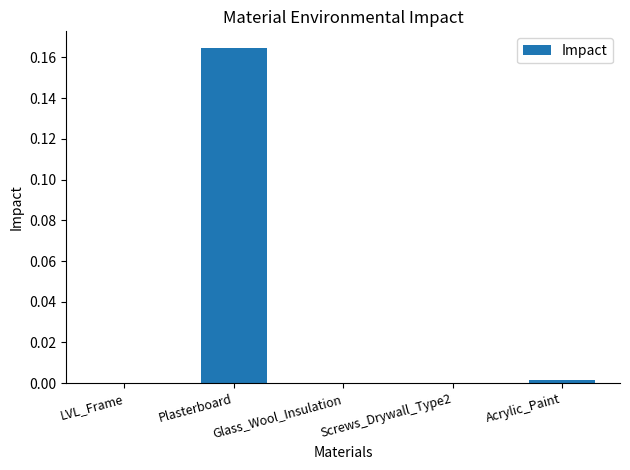

Is it true that the value at Glass_Wool_Insulation is -0.1?

False